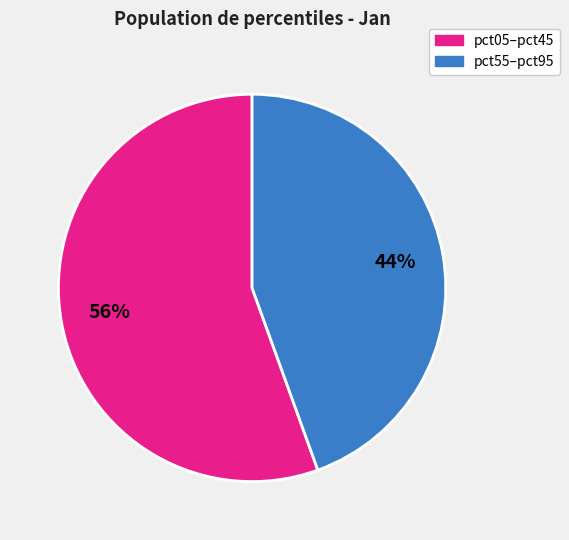

Does any single category account for the majority?

Yes